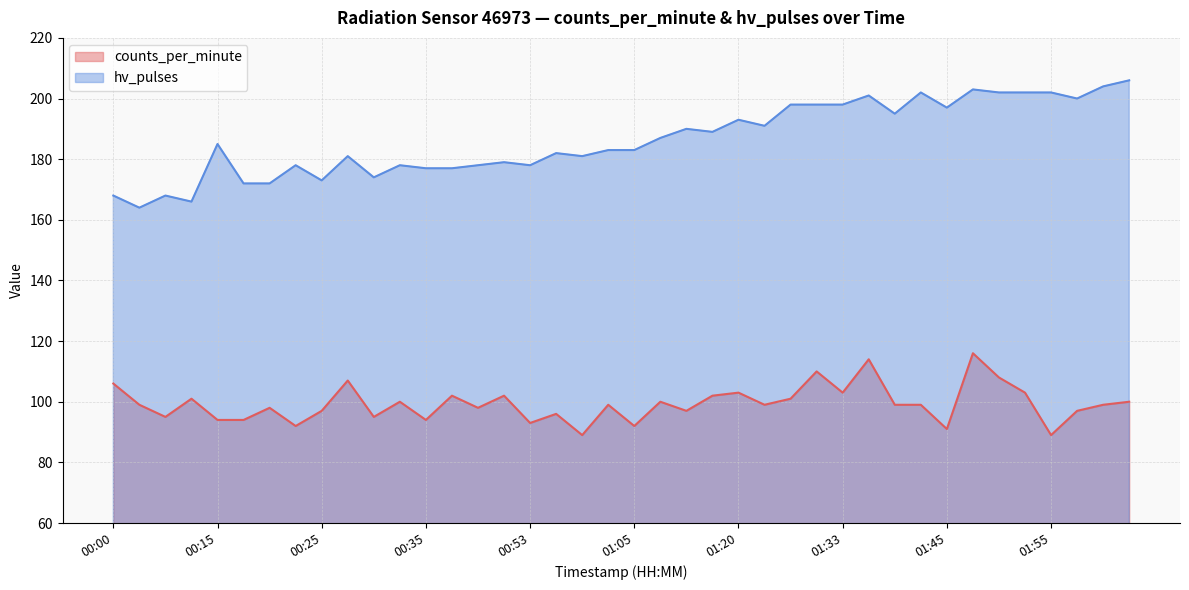

Reading left to right, what are all the values shown in this chart?

counts_per_minute: 00:00=106	00:05=99	00:08=95	00:10=101	00:15=94	00:18=94	00:20=98	00:23=92	00:25=97	00:28=107	00:30=95	00:33=100	00:35=94	00:38=102	00:43=98	00:50=102	00:53=93	00:55=96	01:00=89	01:03=99	01:05=92	01:10=100	01:15=97	01:18=102	01:20=103	01:23=99	01:28=101	01:30=110	01:33=103	01:35=114	01:40=99	01:43=99	01:45=91	01:48=116	01:50=108	01:53=103	01:55=89	01:58=97	02:00=99	02:03=100
hv_pulses: 00:00=168	00:05=164	00:08=168	00:10=166	00:15=185	00:18=172	00:20=172	00:23=178	00:25=173	00:28=181	00:30=174	00:33=178	00:35=177	00:38=177	00:43=178	00:50=179	00:53=178	00:55=182	01:00=181	01:03=183	01:05=183	01:10=187	01:15=190	01:18=189	01:20=193	01:23=191	01:28=198	01:30=198	01:33=198	01:35=201	01:40=195	01:43=202	01:45=197	01:48=203	01:50=202	01:53=202	01:55=202	01:58=200	02:00=204	02:03=206